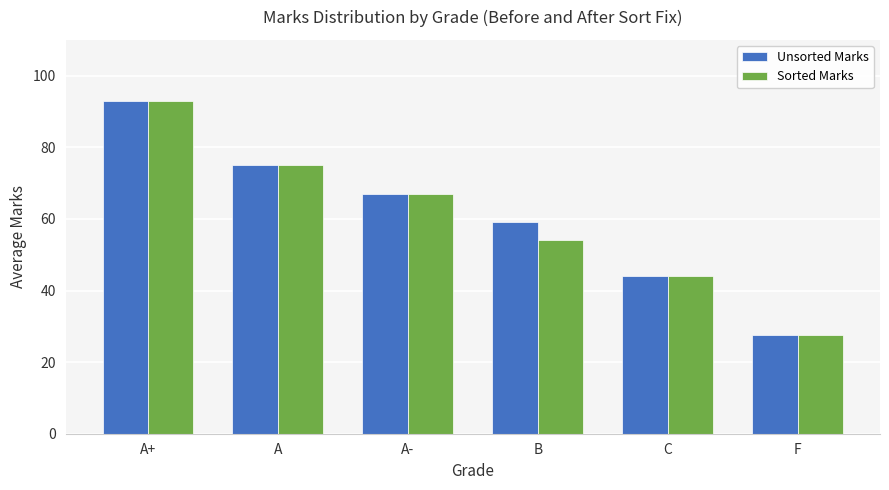

Is it true that Sorted Marks equals 17.3 at C?

False